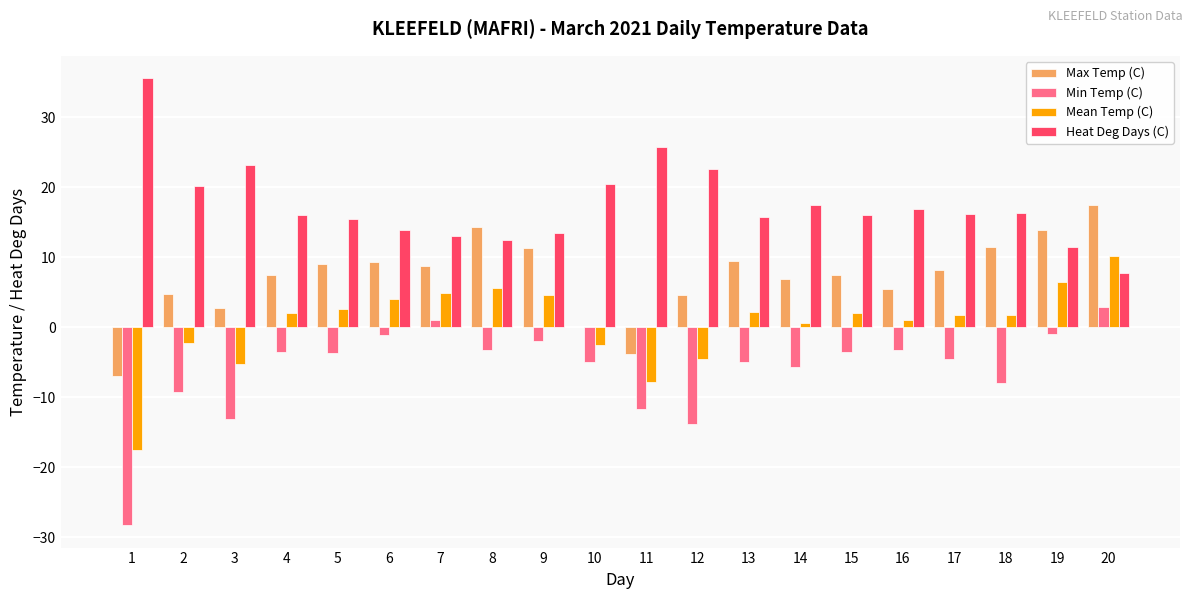

Does the chart contain stacked bars?

No